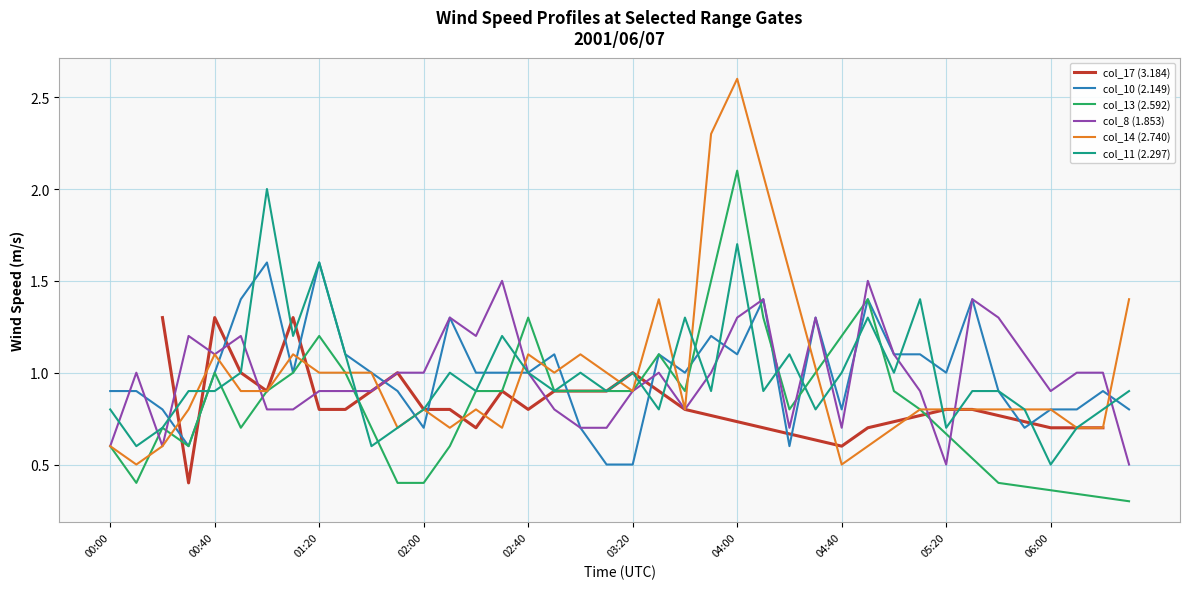

Is it true that col_11 (2.297) equals 0.8 at 02:00?

True